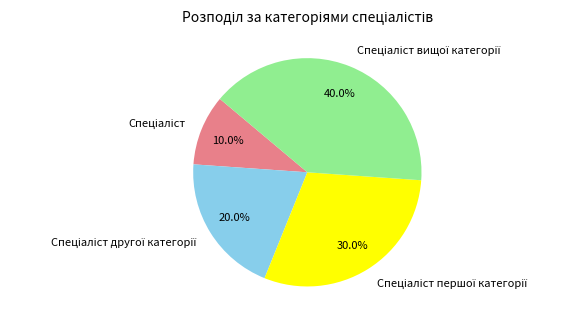

Is there any slice that represents more than half of the pie?

No